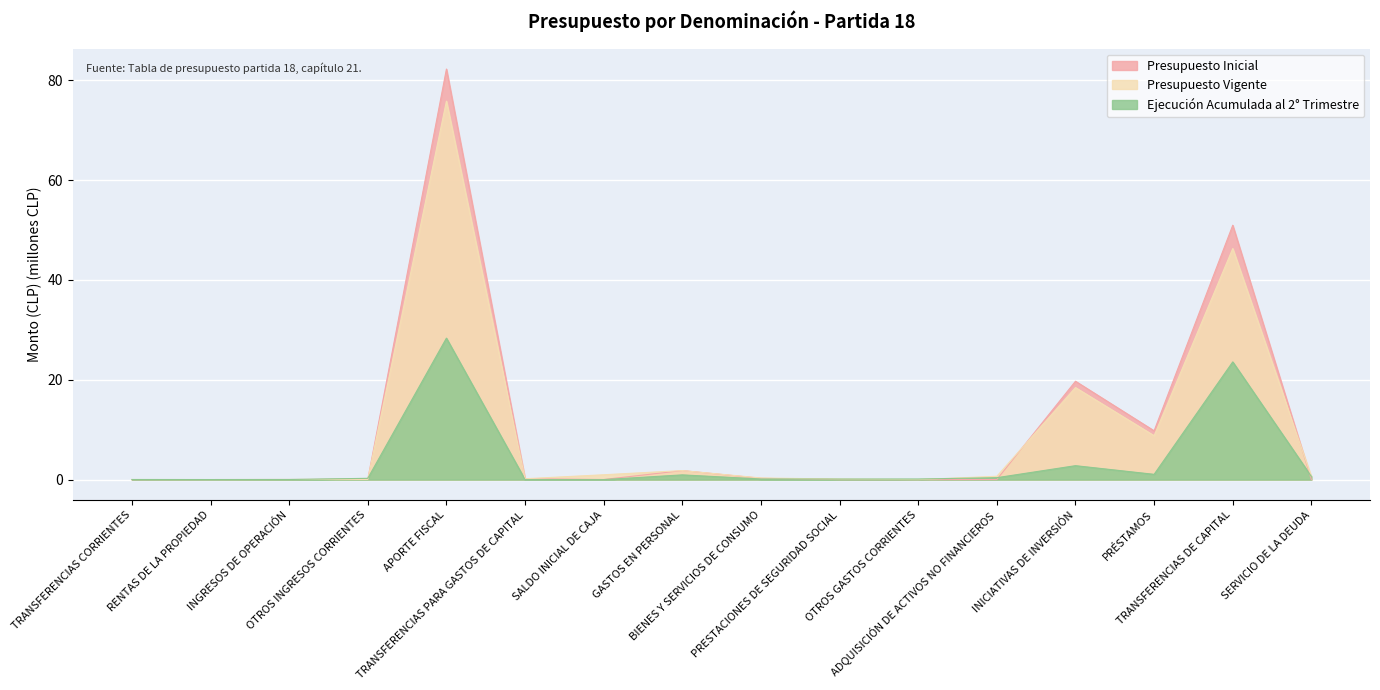

Which series changed the most between OTROS INGRESOS CORRIENTES and SERVICIO DE LA DEUDA?

Presupuesto Vigente